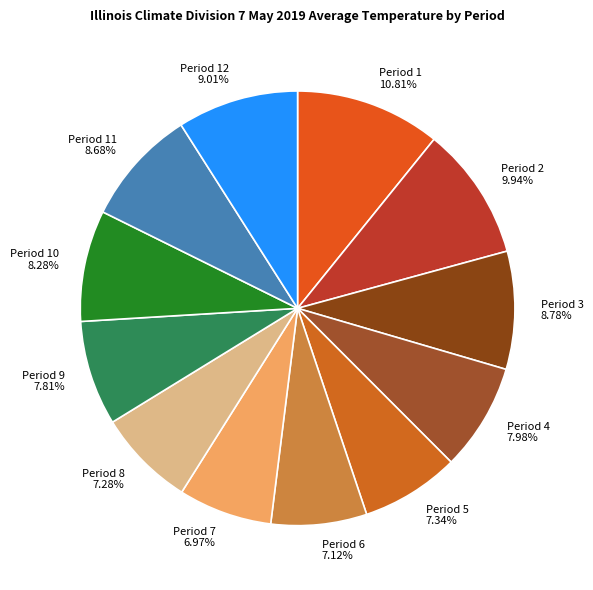

Is it true that Period 9 is 8% of the pie?

True